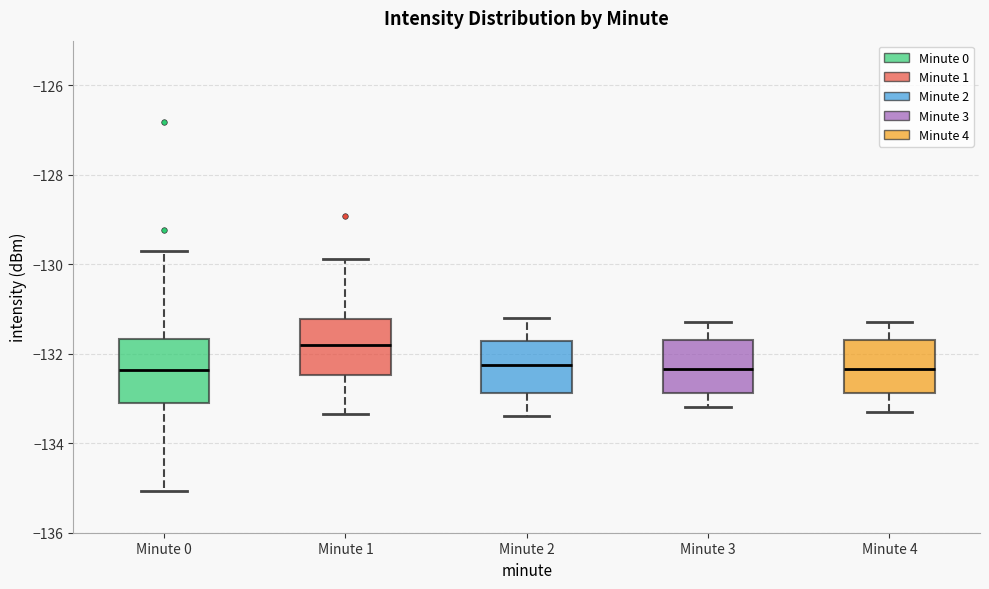

Where does the median line of the box for Minute 3 sit on the y-axis? The values are not printed on the chart, so give them approximately, as read against the axis.

-132.4